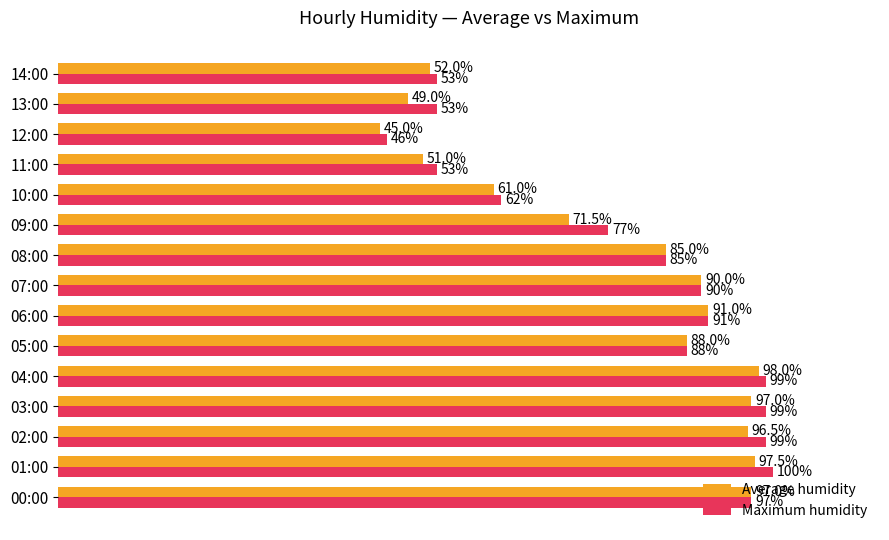

At which label is Maximum humidity closest to 73?

09:00